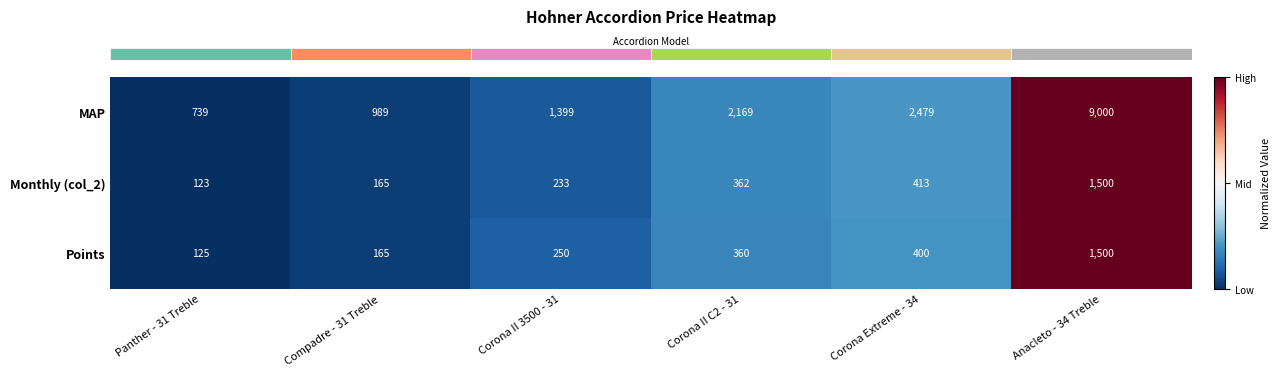

Reading right to left, transcribe all the data shown in this chart.

MAP: Anacleto - 34 Treble=9000	Corona Extreme - 34=2479	Corona II C2 - 31=2169	Corona II 3500 - 31=1399	Compadre - 31 Treble=989	Panther - 31 Treble=739
Monthly (col_2): Anacleto - 34 Treble=1500	Corona Extreme - 34=413	Corona II C2 - 31=362	Corona II 3500 - 31=233	Compadre - 31 Treble=165	Panther - 31 Treble=123
Points: Anacleto - 34 Treble=1500	Corona Extreme - 34=400	Corona II C2 - 31=360	Corona II 3500 - 31=250	Compadre - 31 Treble=165	Panther - 31 Treble=125